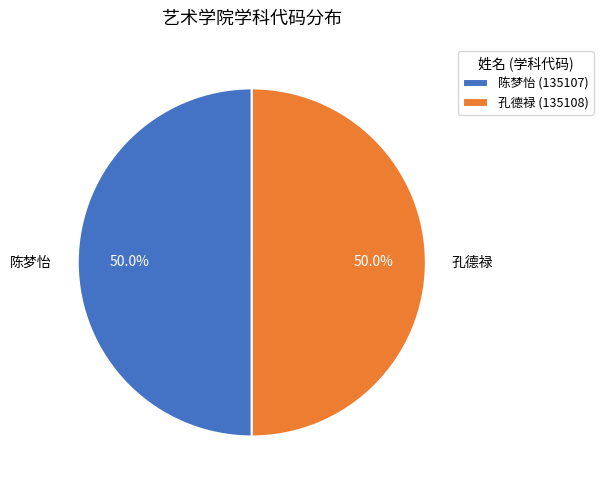

What is the ratio of the value at 孔德禄 to the value at 陈梦怡?

1.0